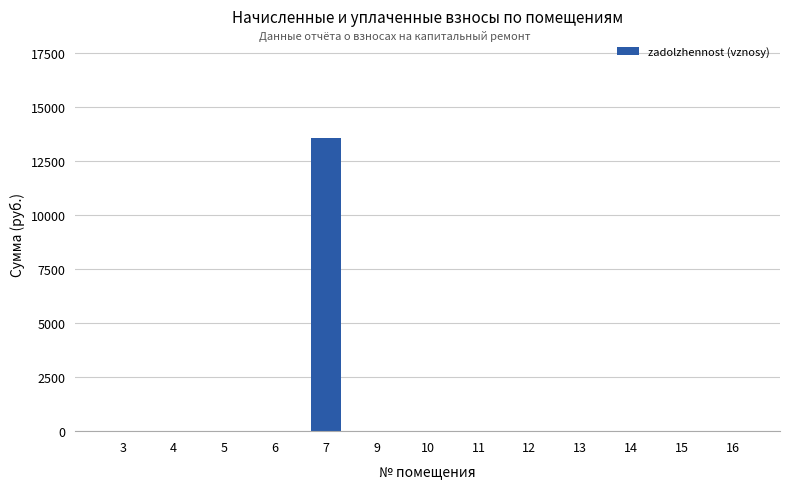

Is it true that the value at 9 is 0.0?

True